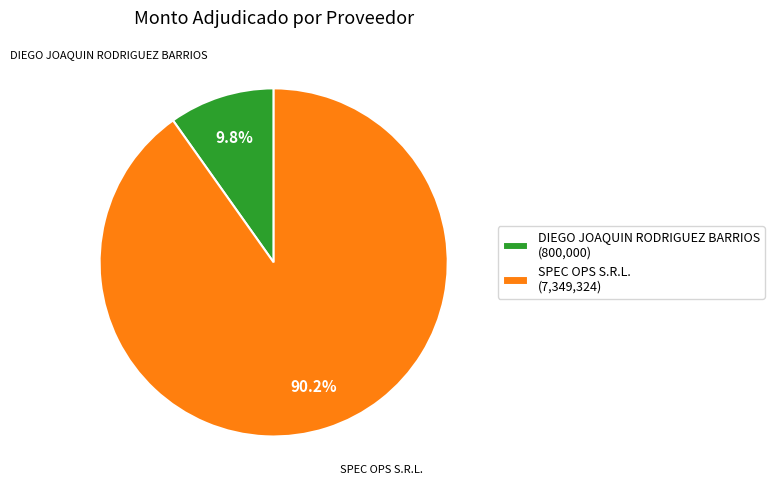

Which slice represents more than half of the pie?

SPEC OPS S.R.L.